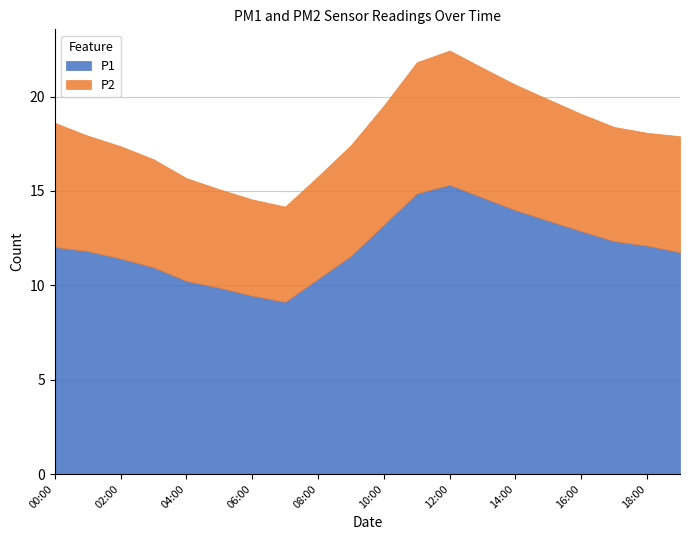

What is the spread (max minus min) of values at 11:00?

7.9